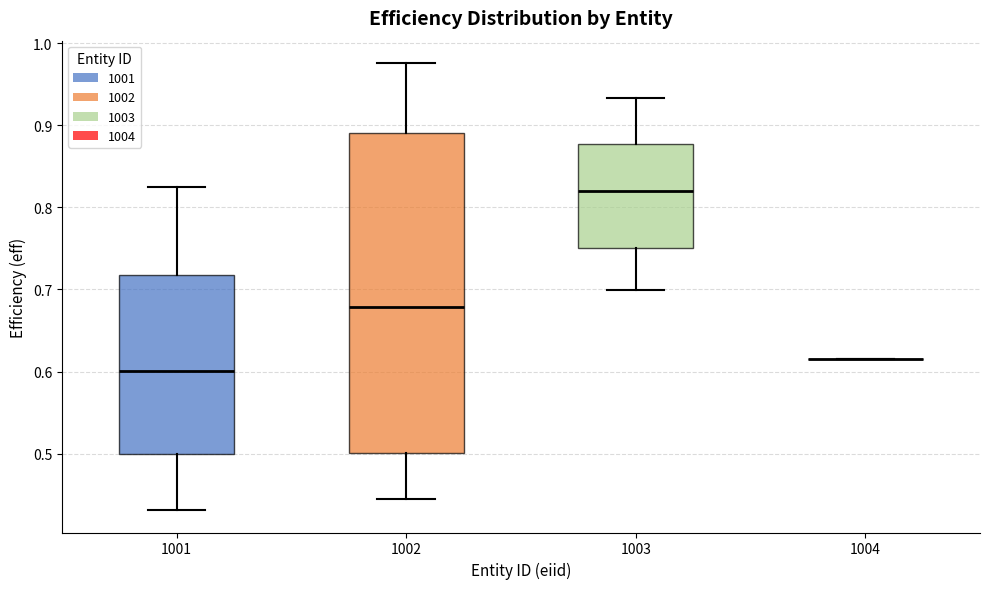

Which box is the tallest, from its lower edge to its upper edge?

1002